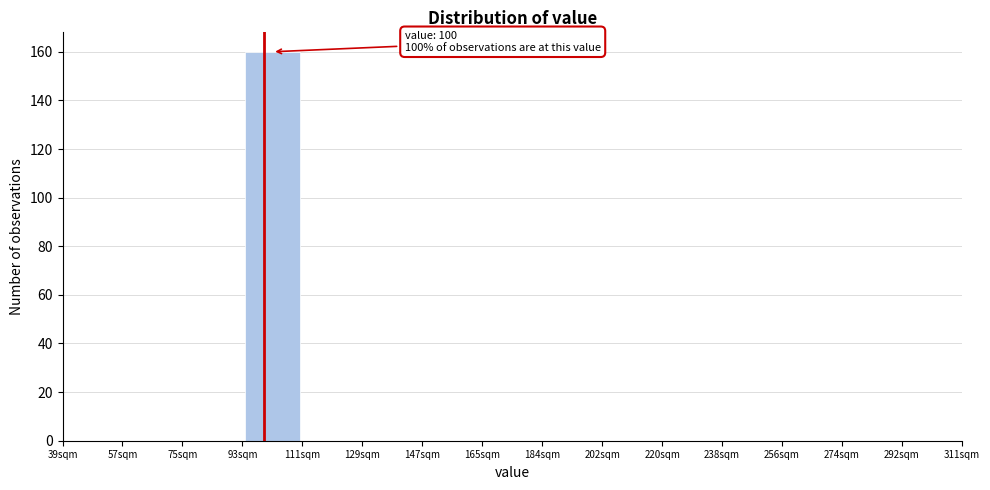

Over which range of the x-axis is the bar tallest?

94 to 112